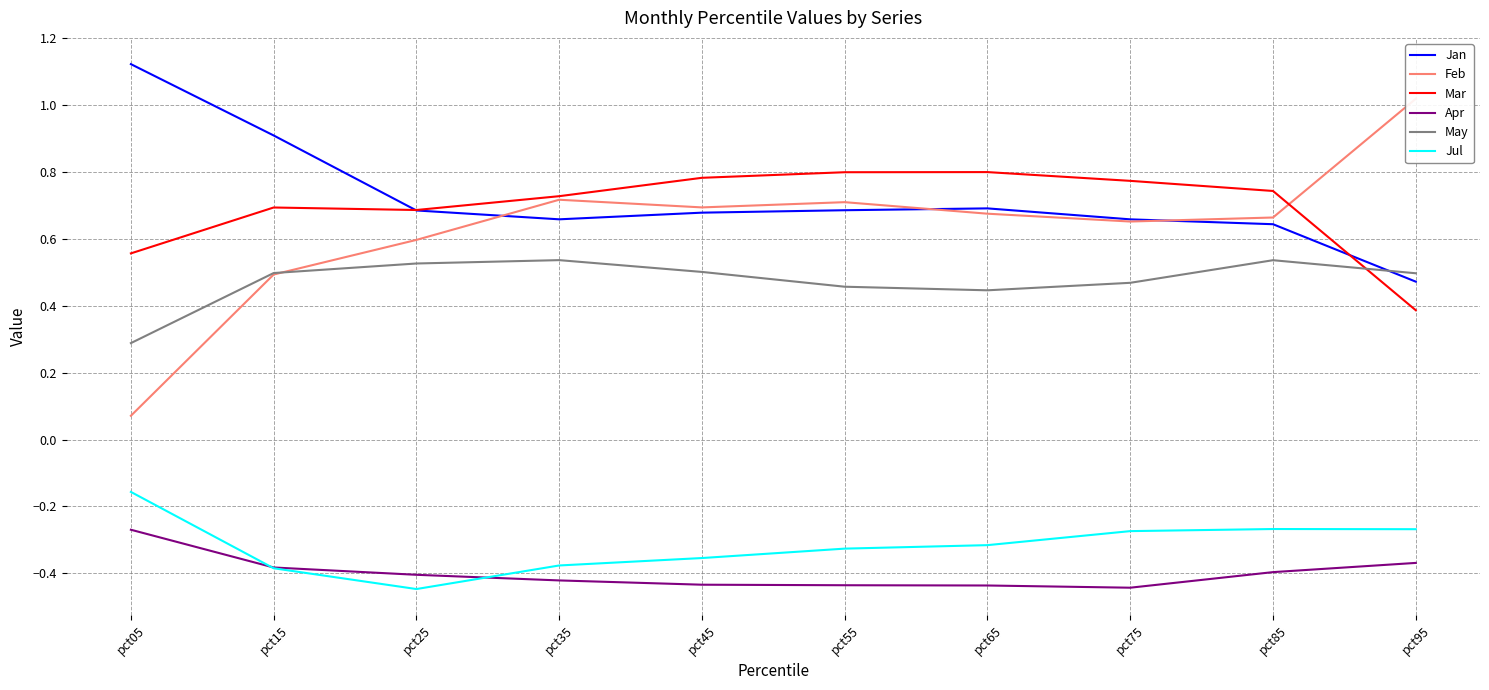

The value of May at pct35 is 0.9. True or false?

False